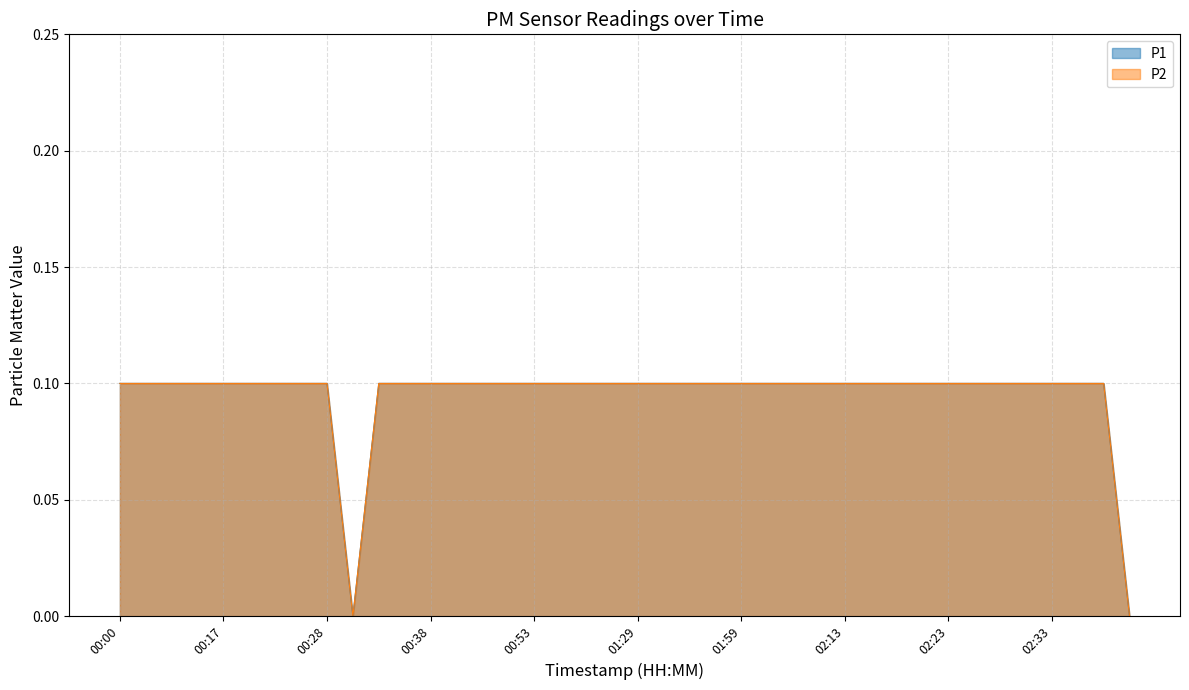

The P2 series shows 0.1 at 00:33. True or false?

True